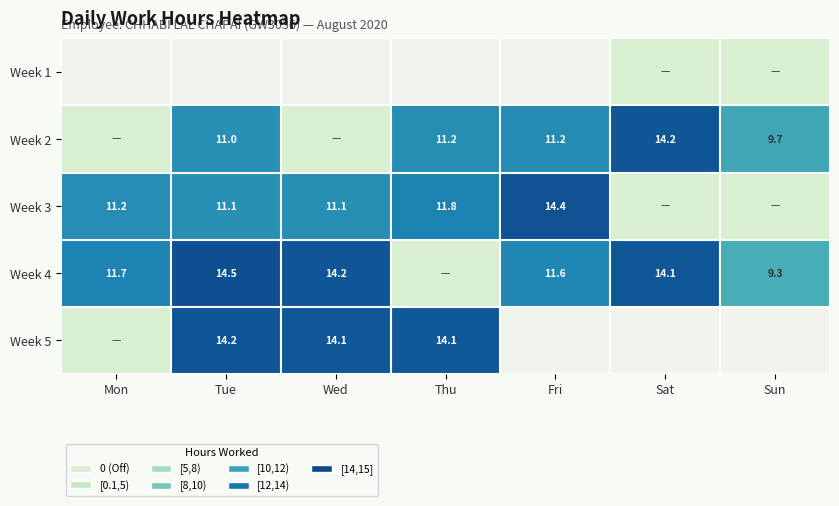

Between Tue and Wed, which is larger?

Wed